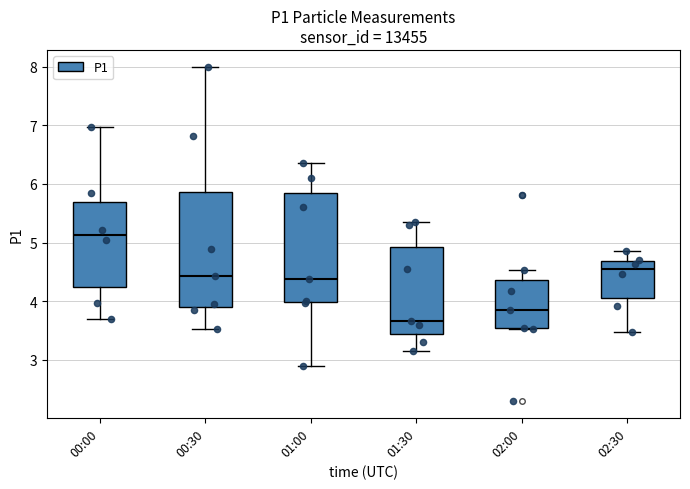

Where is the upper edge of the box for 00:30 on the y-axis? The values are not printed on the chart, so give them approximately, as read against the axis.

5.9